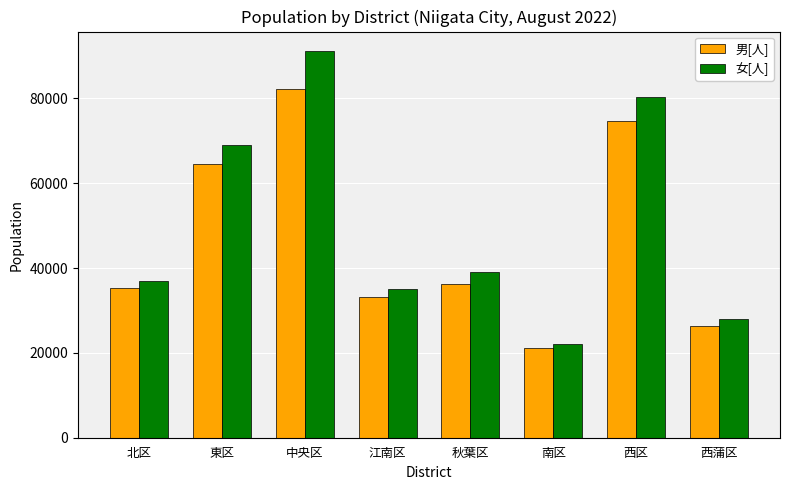

What is the spread (max minus min) of values at 中央区?

8980